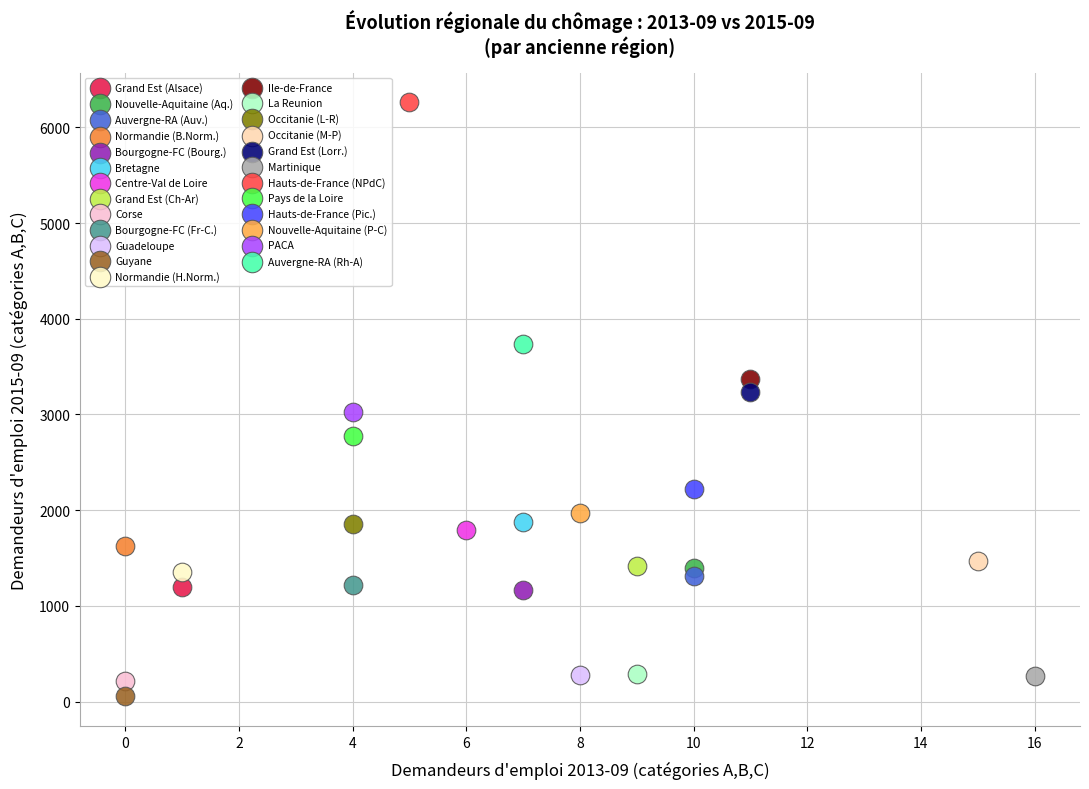

Which series reaches the minimum Y coordinate?

Guyane